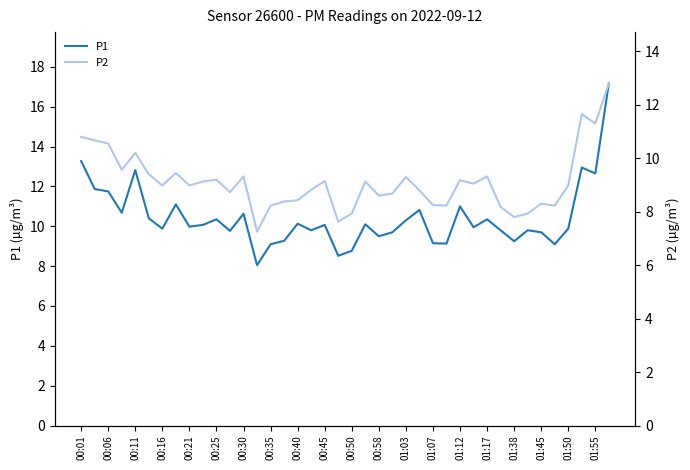

What is the difference between the maximum and minimum values in the P2 series?

5.6